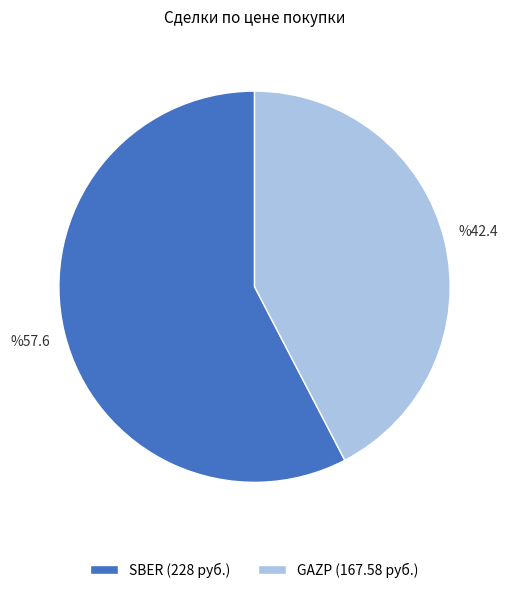

True or false: GAZP (167.58 руб.) accounts for 42% of the total.

True